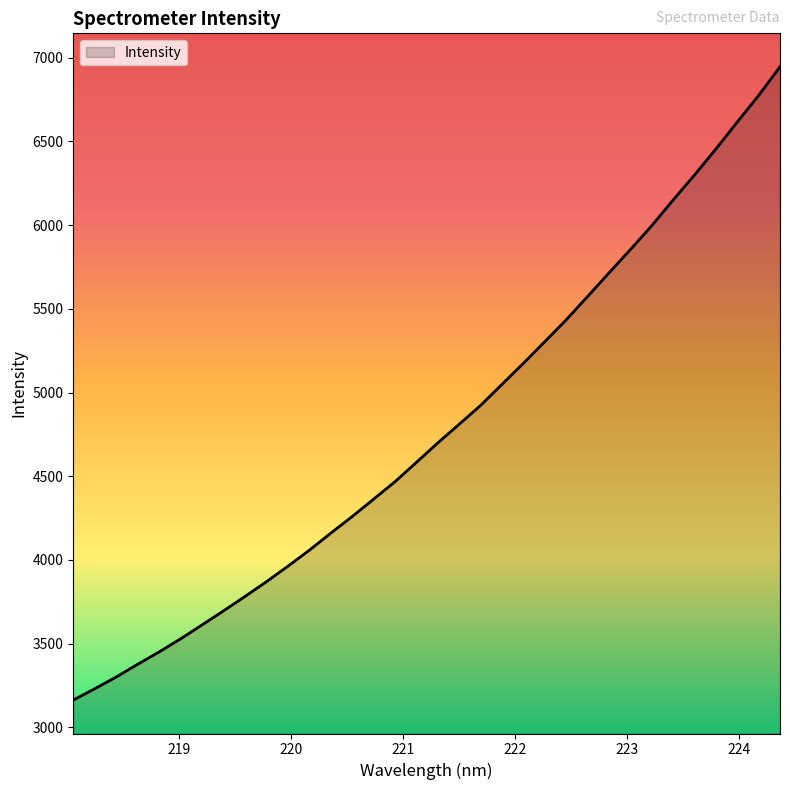

What is the maximum value shown in the chart?

6946.0